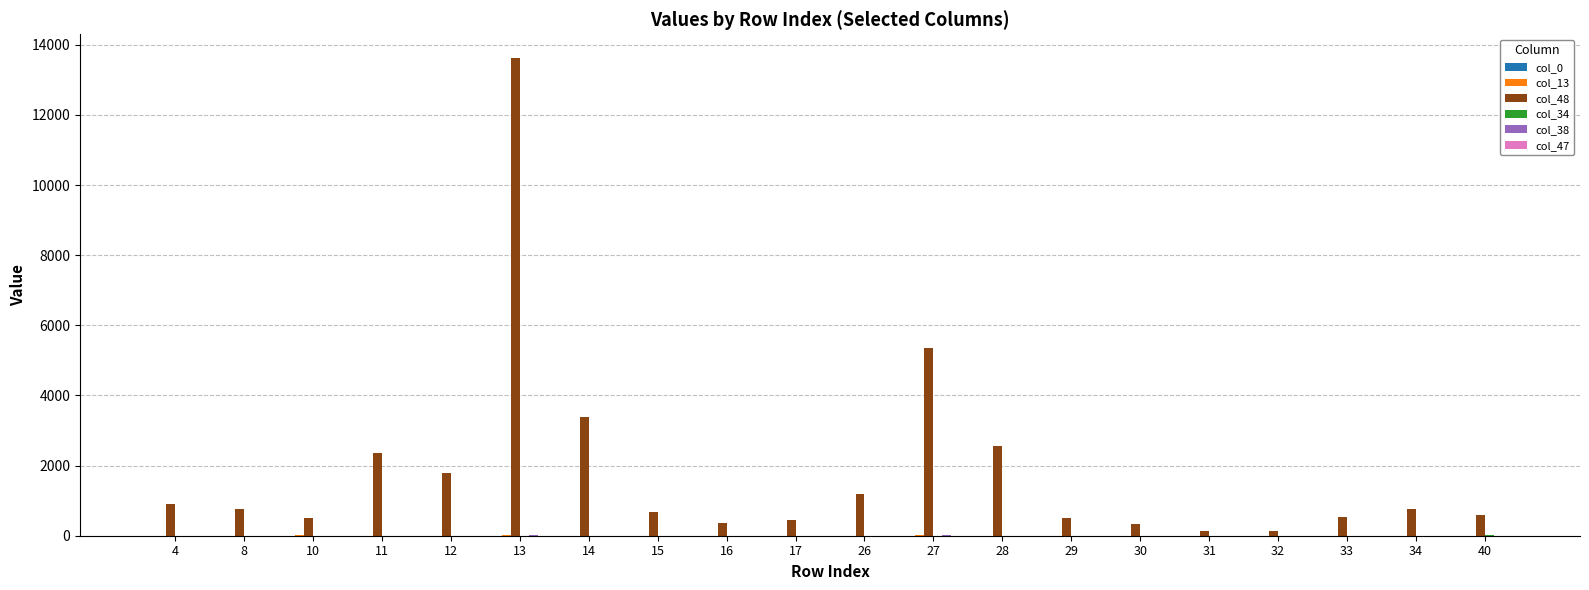

What is the greatest value displayed?

13619.1